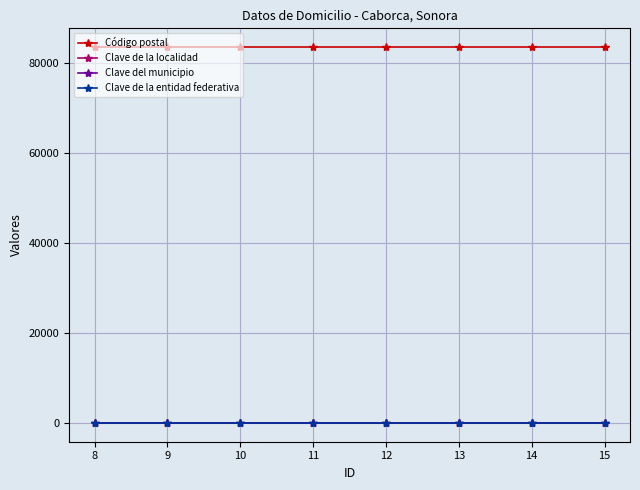

What is the total value across all series at 14?

83660